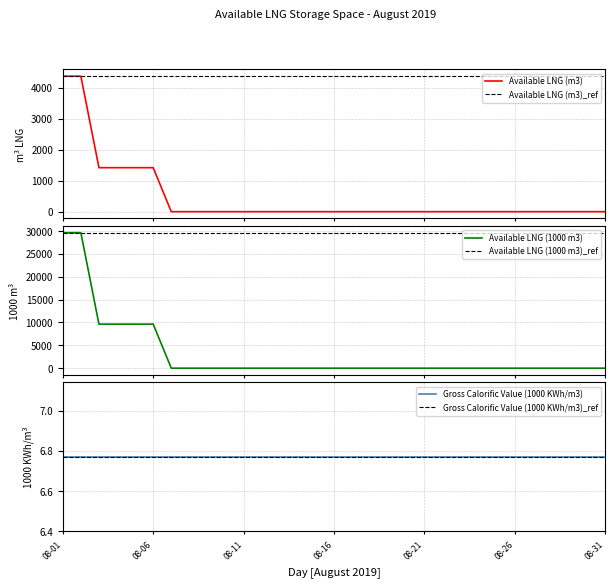

True or false: Available LNG (m3) has a value of 0 at 08-13.

True